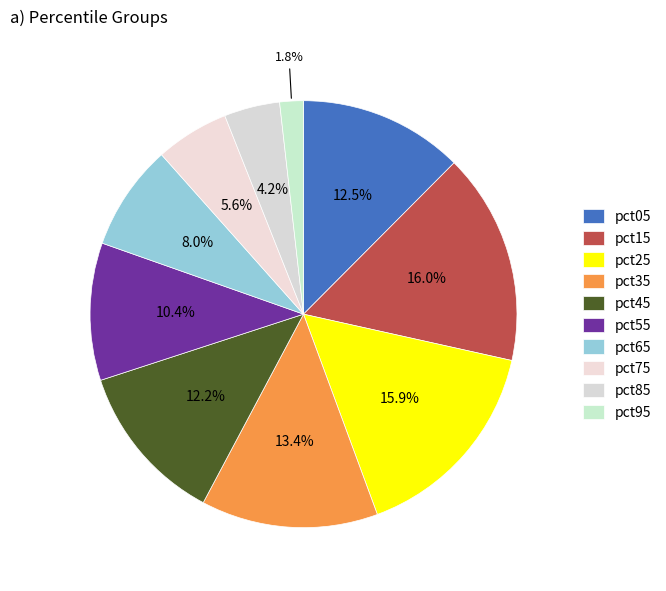

What is the smallest slice in the pie chart?

pct95